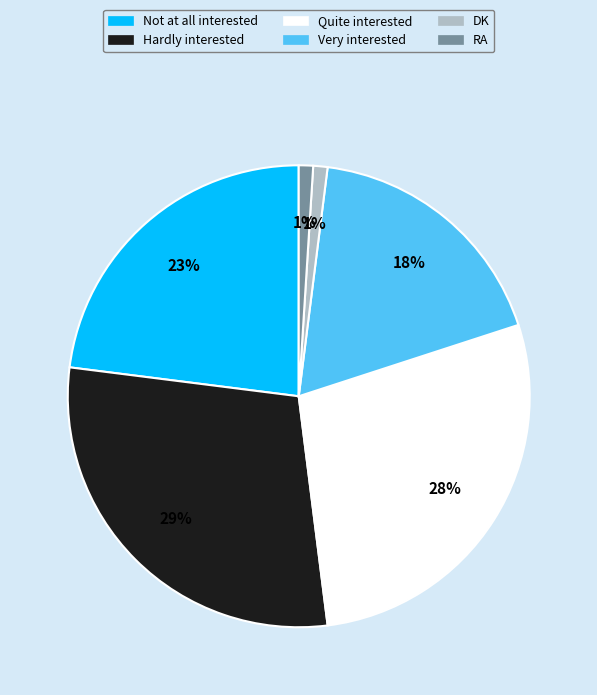

Is it true that Very interested is 18% of the pie?

True